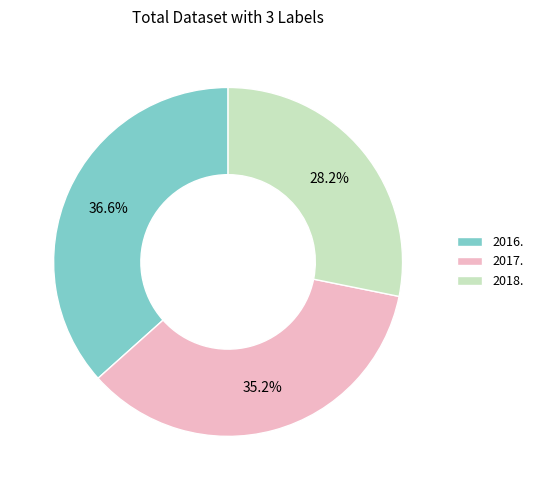

To the nearest percent, what portion does 2017. represent?

35%